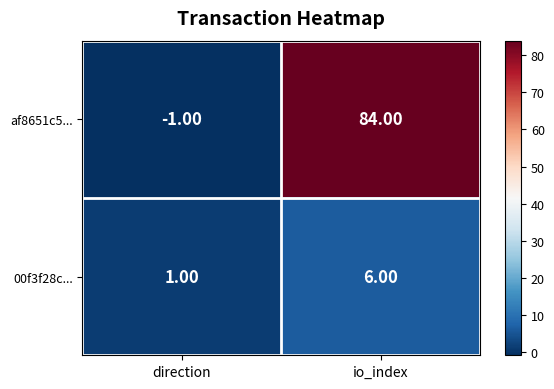

At which category does the chart reach its minimum across all series?

direction